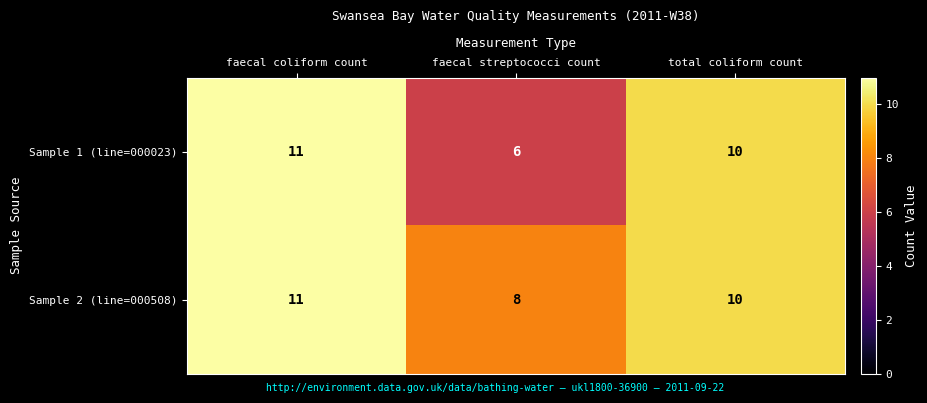

What is the average value of the Sample 1 (line=000023) series?

9